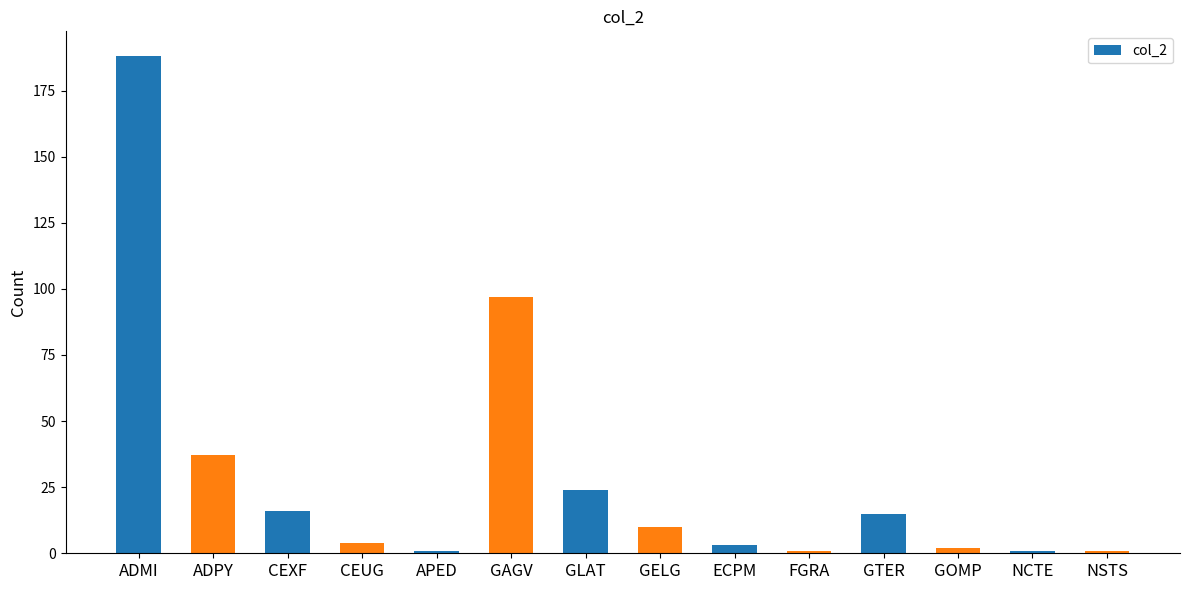

Reading right to left, list all the values displayed in this chart.

NSTS=1	NCTE=1	GOMP=2	GTER=15	FGRA=1	ECPM=3	GELG=10	GLAT=24	GAGV=97	APED=1	CEUG=4	CEXF=16	ADPY=37	ADMI=188